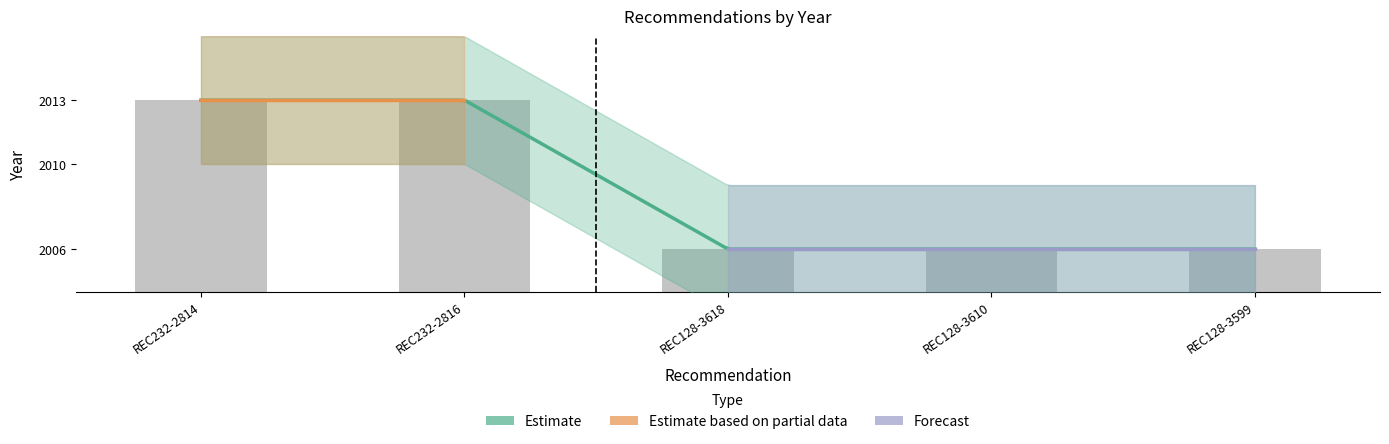

True or false: the data shows 1050 at REC128-3610.

False